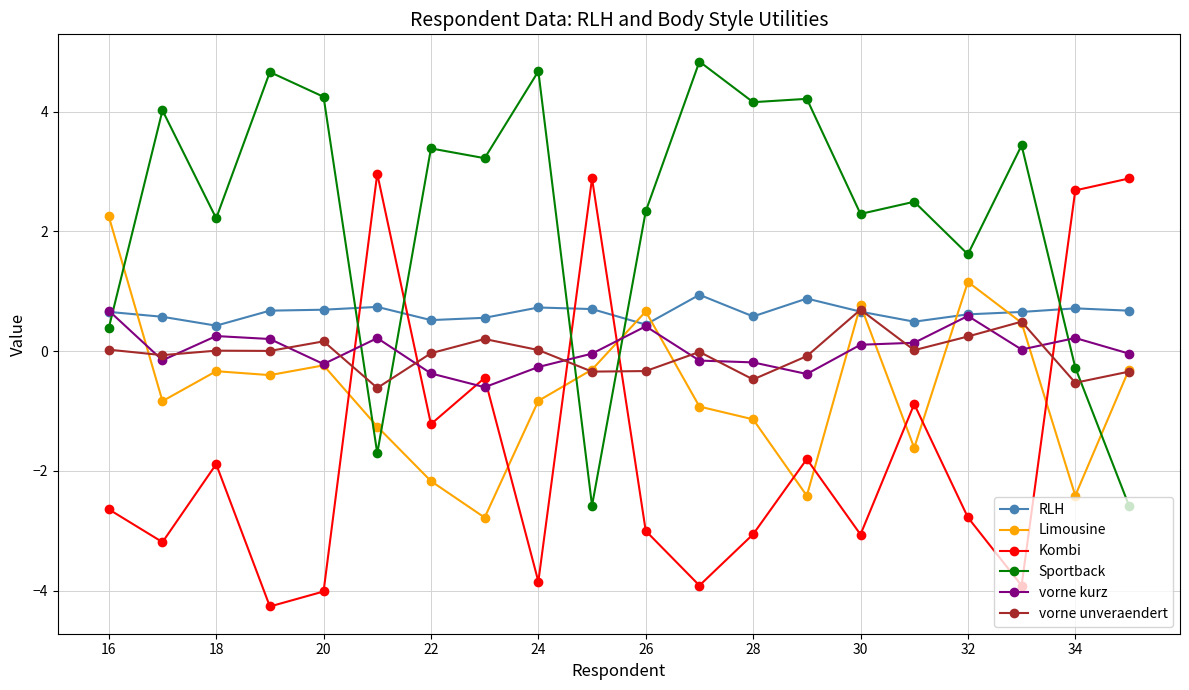

Which series has the largest range (max minus min)?

Sportback